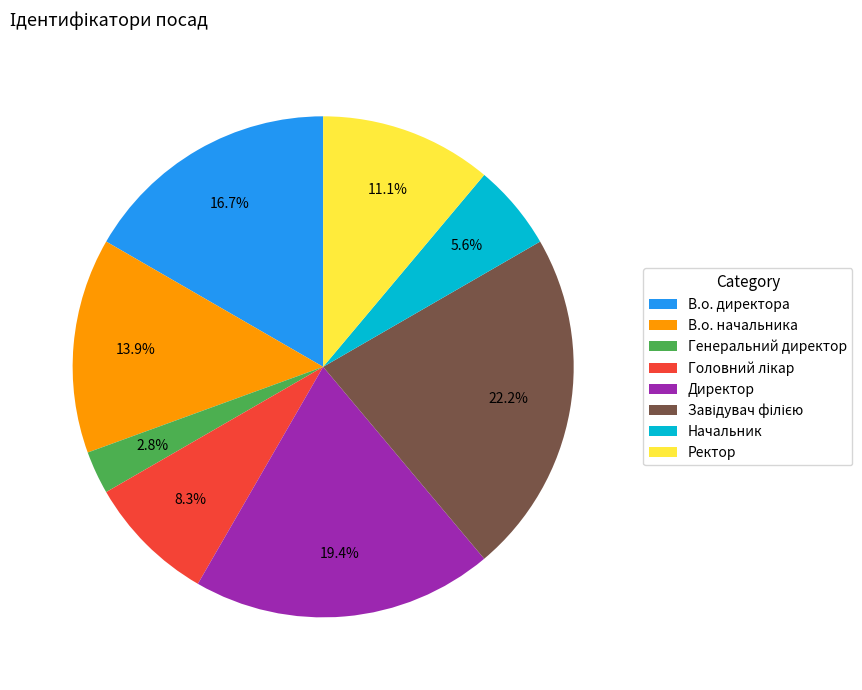

What is the smallest slice in the pie chart?

Генеральний директор